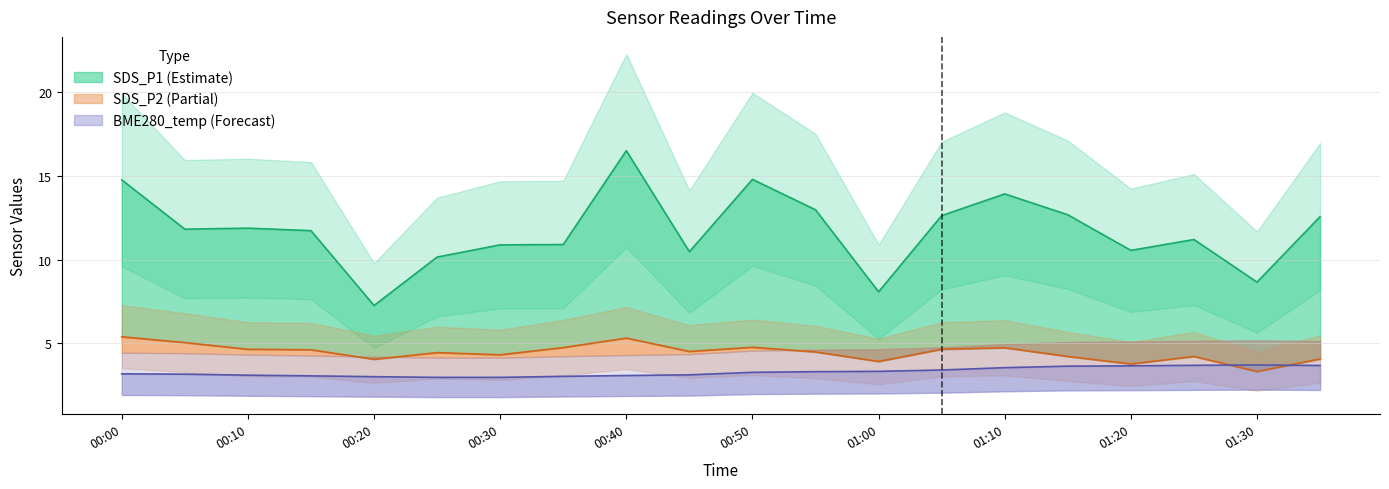

What is the maximum value shown in the chart?

16.5